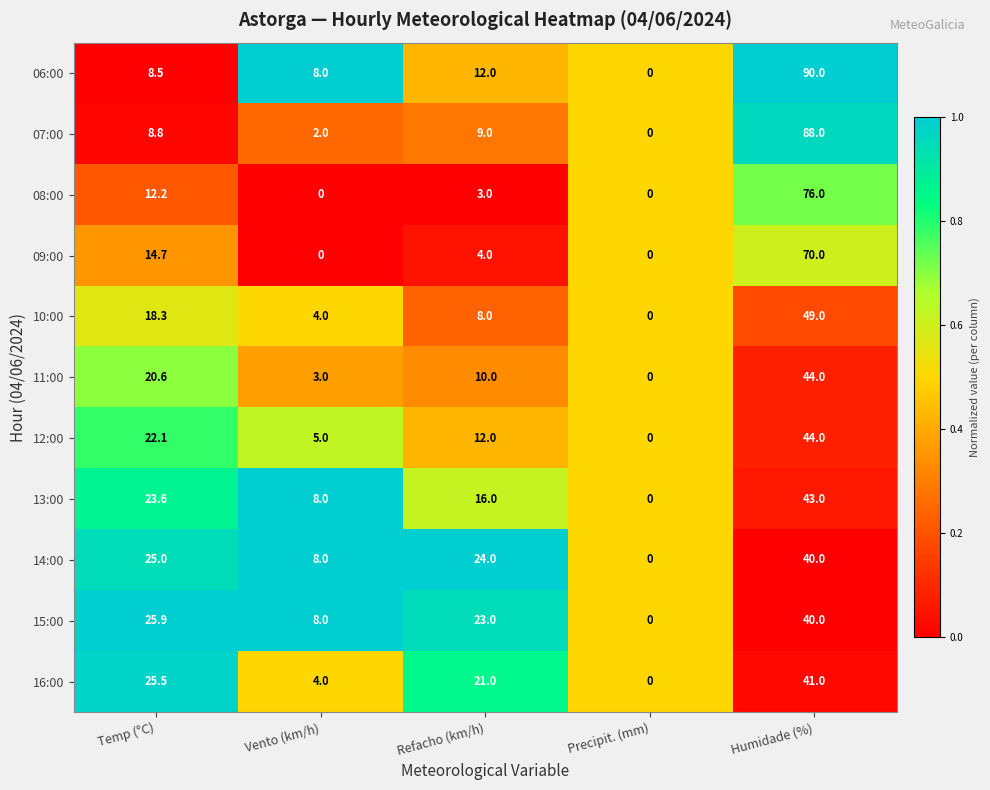

At which category does the chart reach its peak across all series?

Humidade (%)